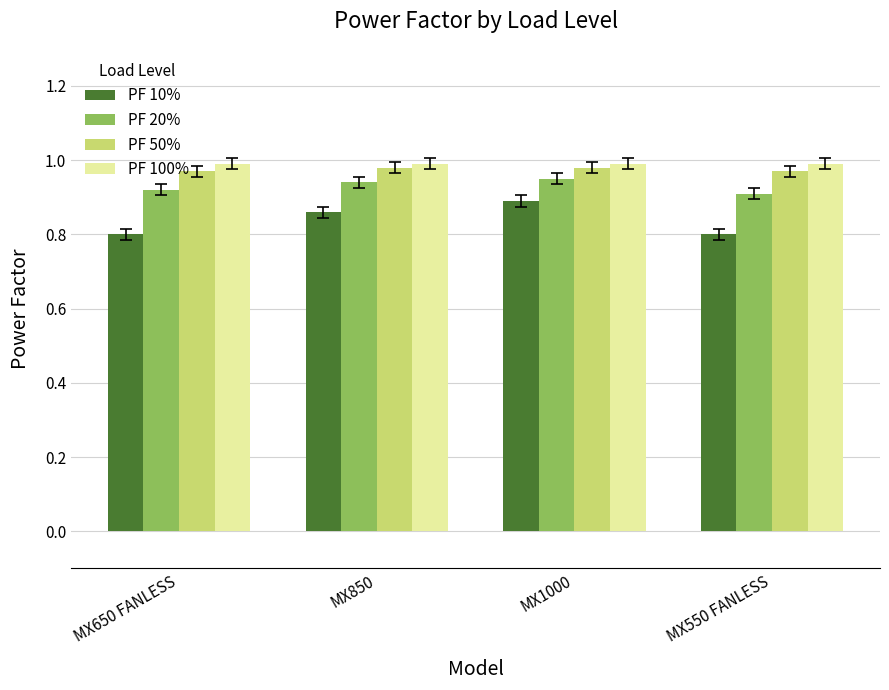

What is the average value of the PF 10% series?

0.8